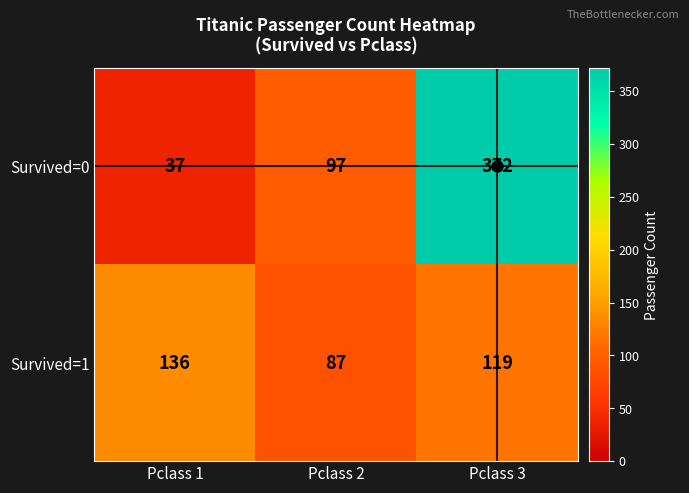

At how many categories does at least one series exceed 173?

1